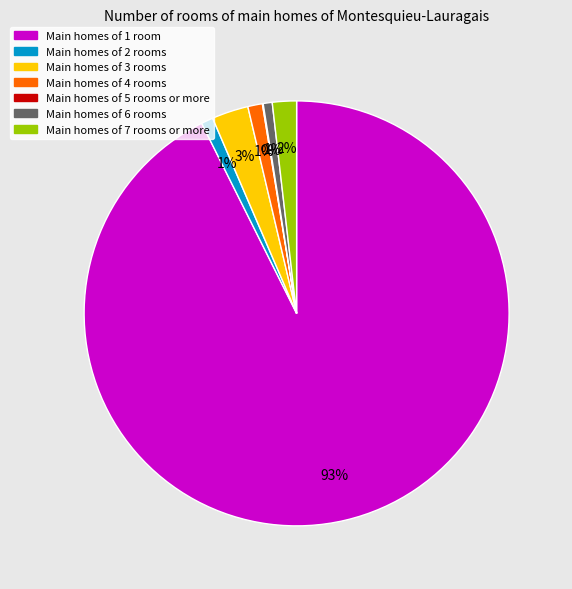

Does any single category account for the majority?

Yes